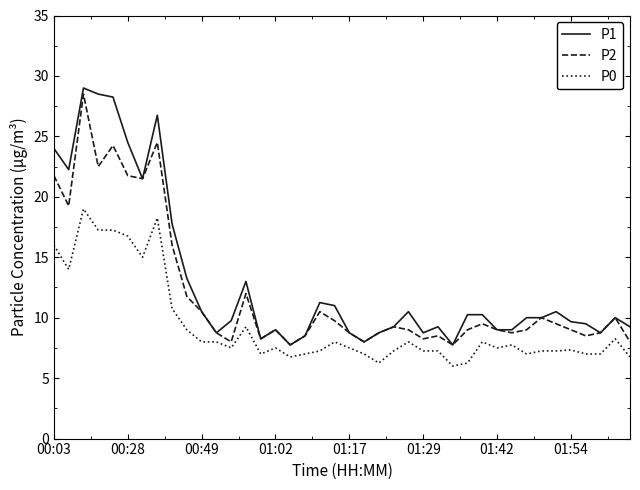

True or false: P1 and P0 intersect in this chart.

False